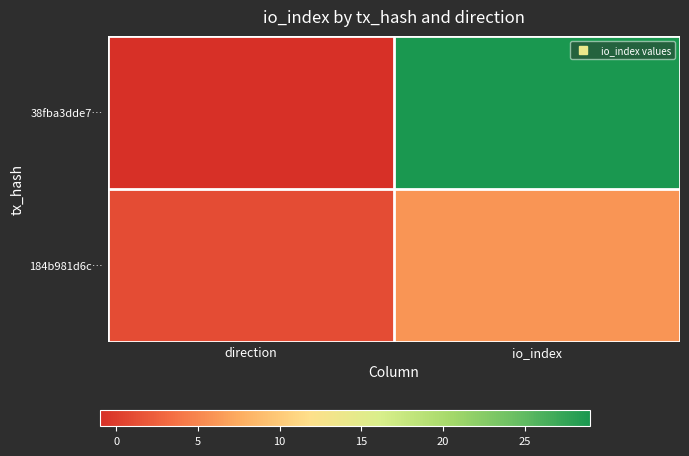

Which series has the largest range (max minus min)?

38fba3dde7…